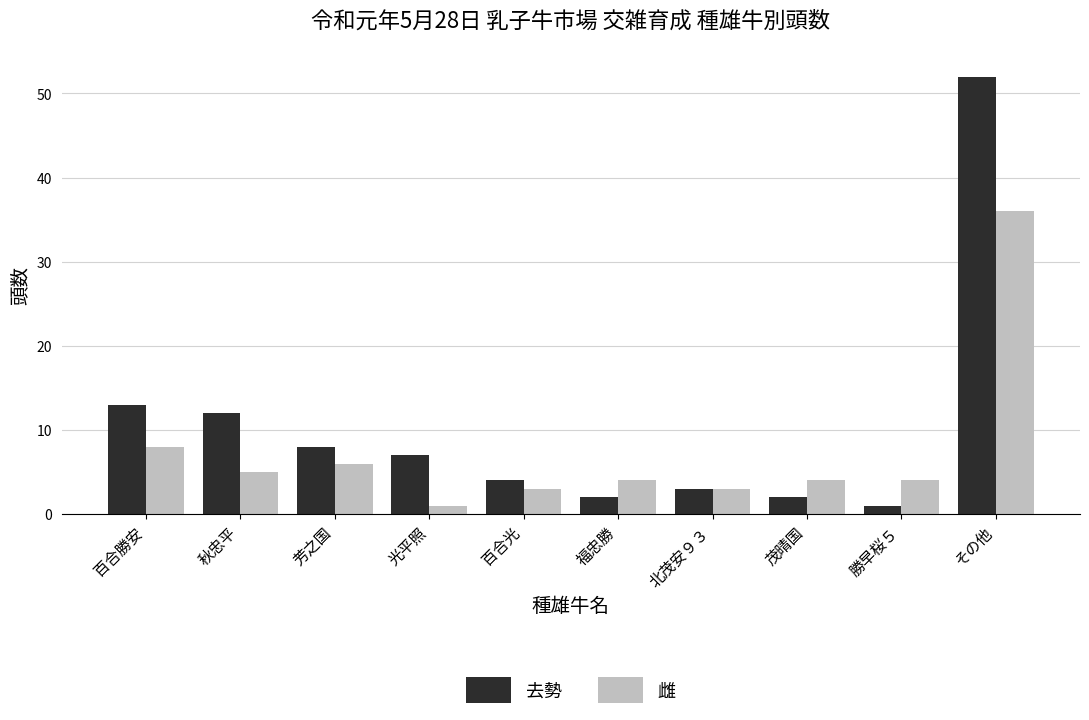

Which series changed the most between 勝早桜５ and その他?

去勢